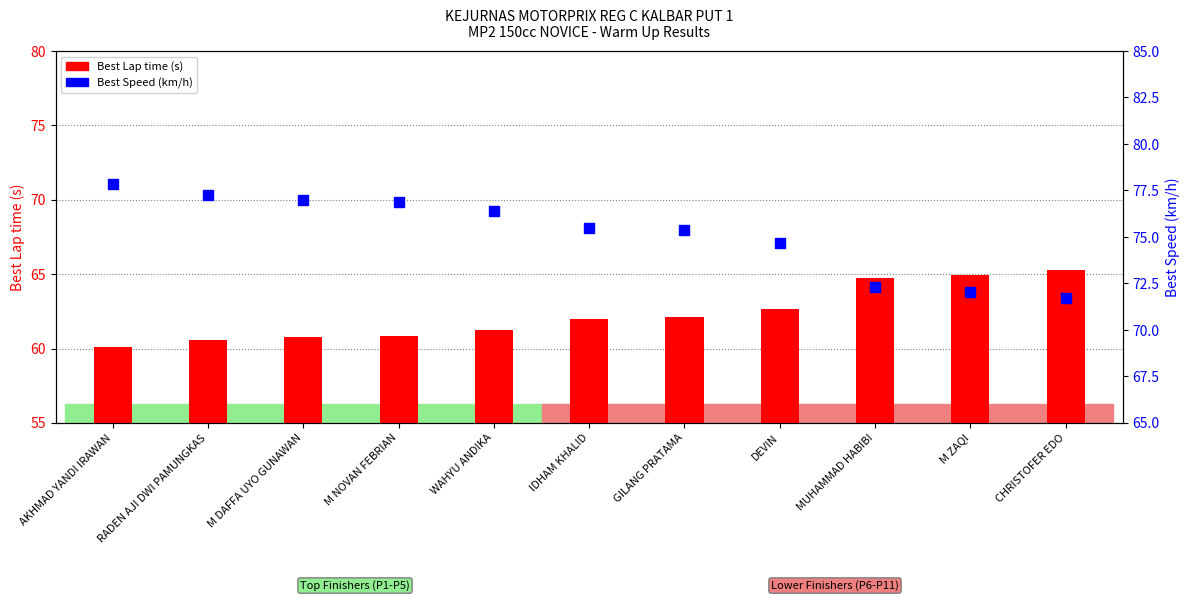

Is the value of Best Lap time (s) at RADEN AJI DWI PAMUNGKAS greater than the value of Best Speed (km/h) at M NOVAN FEBRIAN?

No